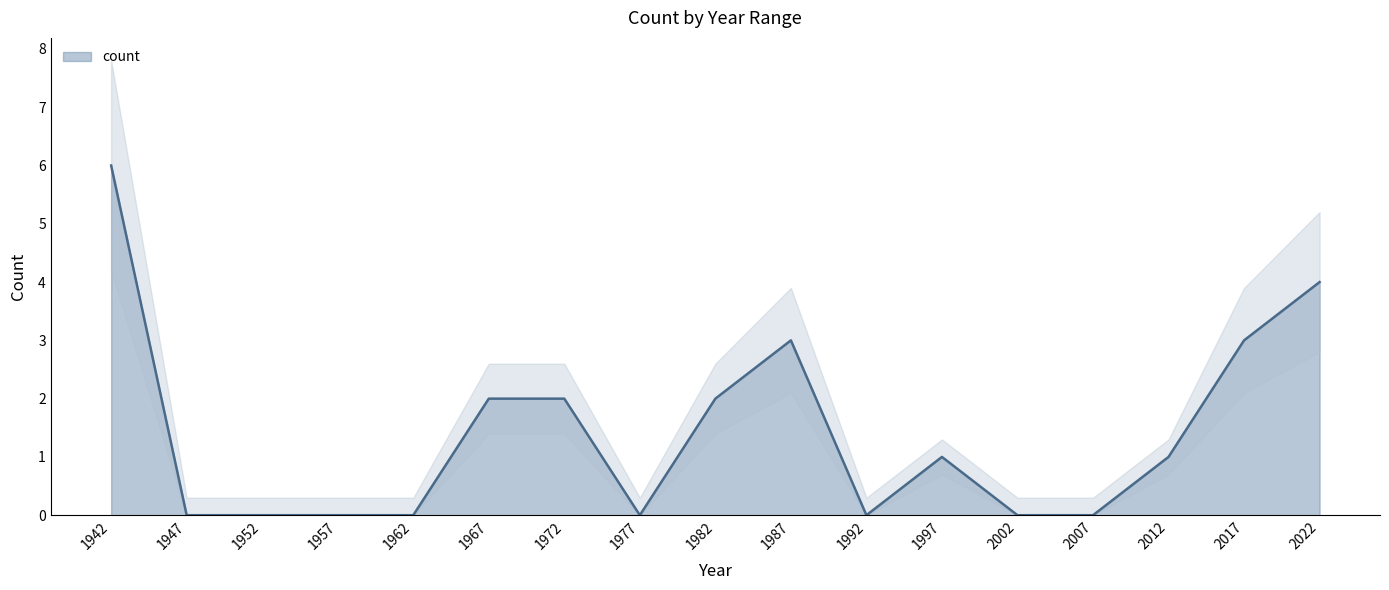

What is the sum of all values?

24